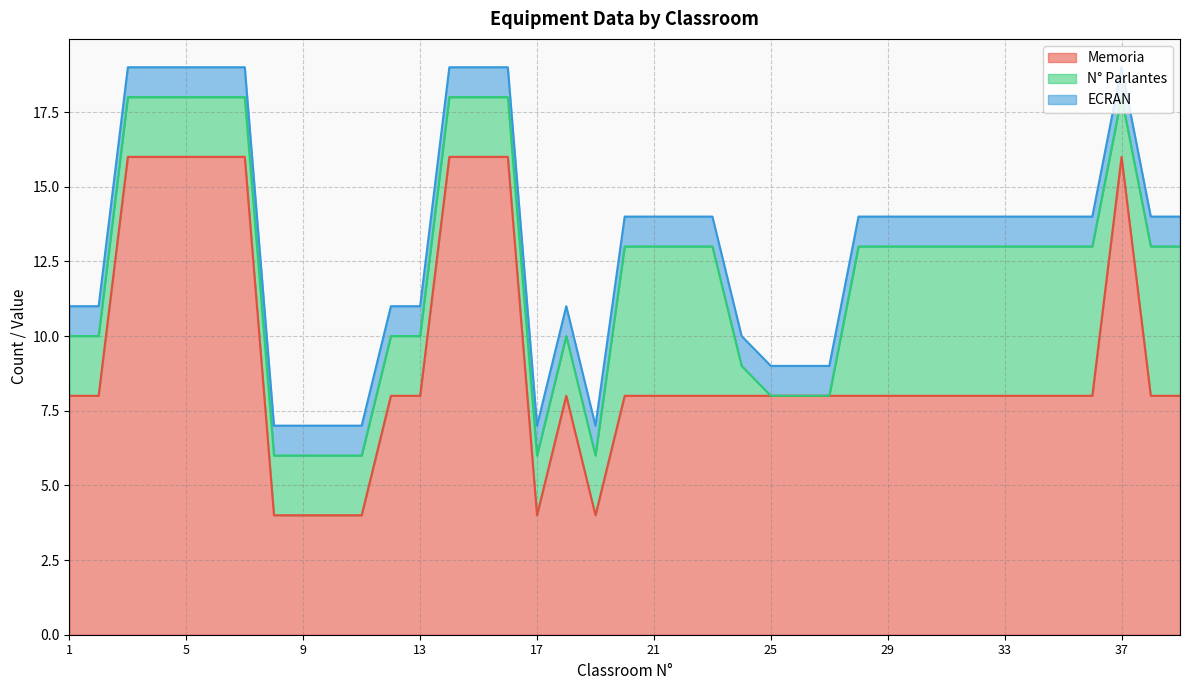

List the series in order of their overall mean, highest first.

Memoria, N° Parlantes, ECRAN